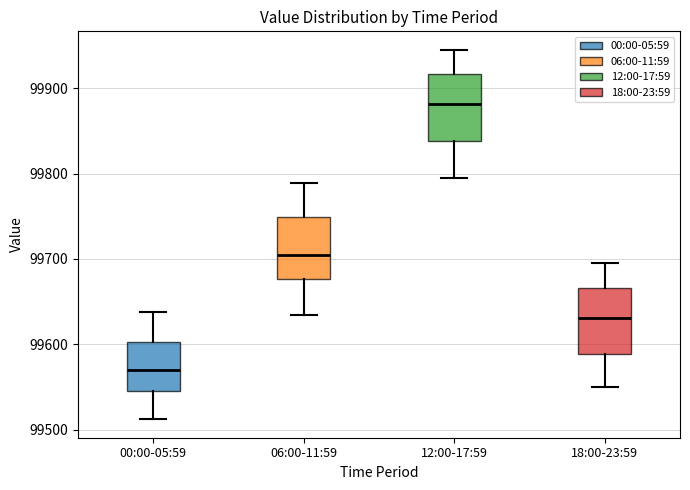

Reading left to right, transcribe this box plot: for each box, give where its median line is, the range the box spans, and where its two whiskers end, as read against the y-axis. The values are not printed on the chart, so give them approximately, as read against the axis.

00:00-05:59: median 99570, box 99550 to 99600, whiskers 99510 to 99640
06:00-11:59: median 99700, box 99680 to 99750, whiskers 99630 to 99790
12:00-17:59: median 99880, box 99840 to 99920, whiskers 99800 to 99940
18:00-23:59: median 99630, box 99590 to 99670, whiskers 99550 to 99690